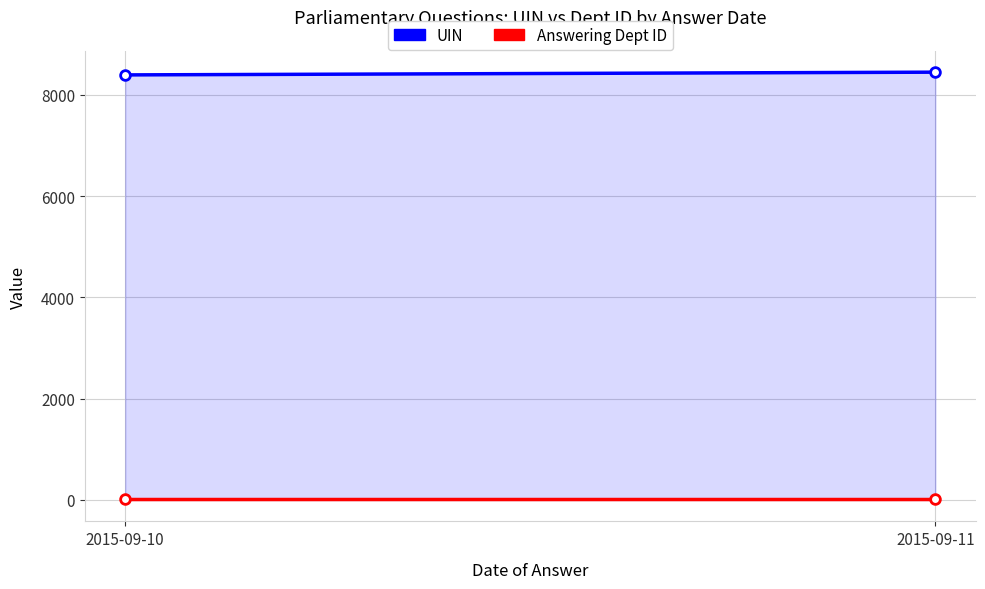

Reading left to right, extract all data points from this chart.

UIN: 2015-09-10=8395	2015-09-11=8449
Answering Dept ID: 2015-09-10=11	2015-09-11=11